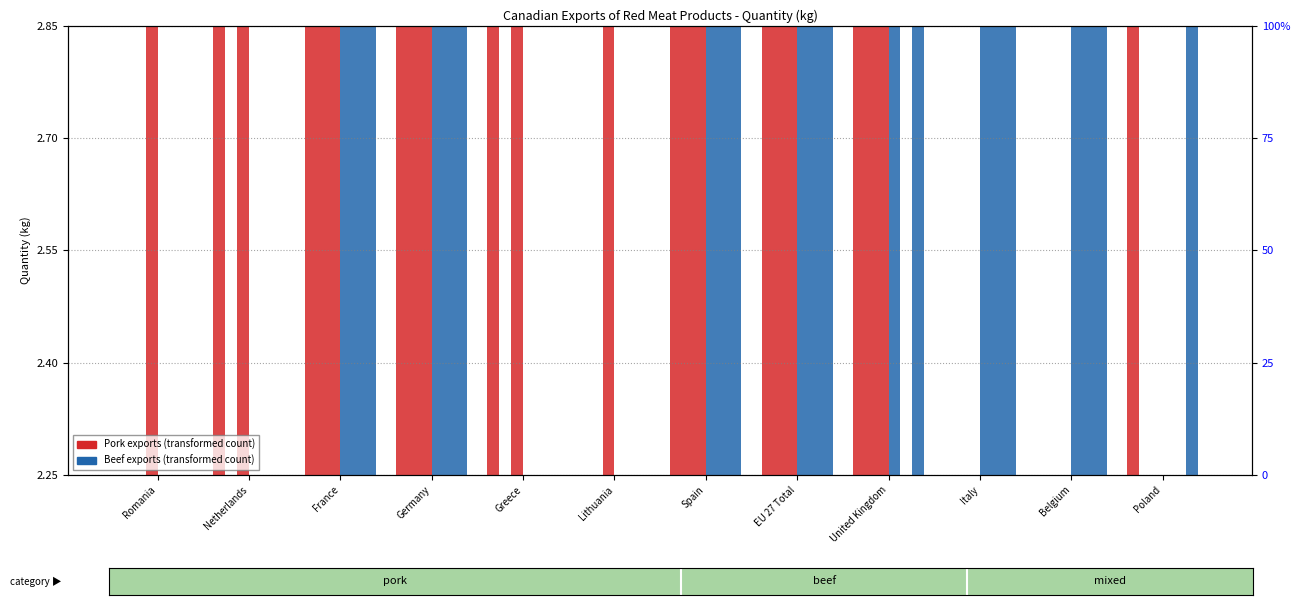

How many values in the Pork 2021 Qty series are below 1?

4